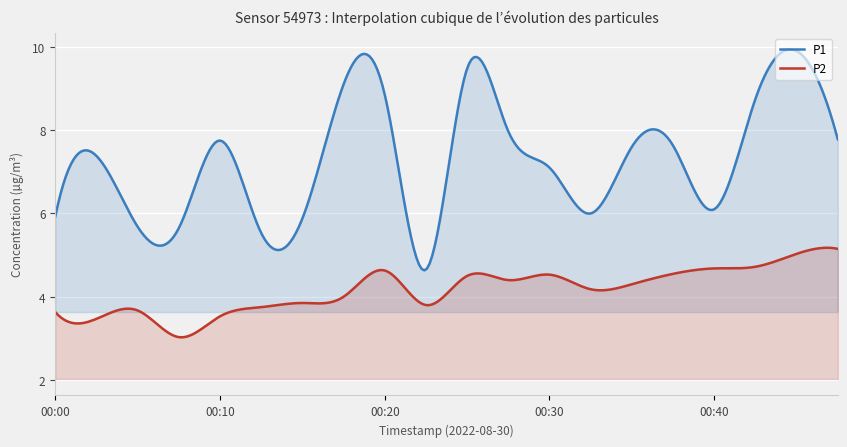

What is the sum of all P2 values?

1246.6